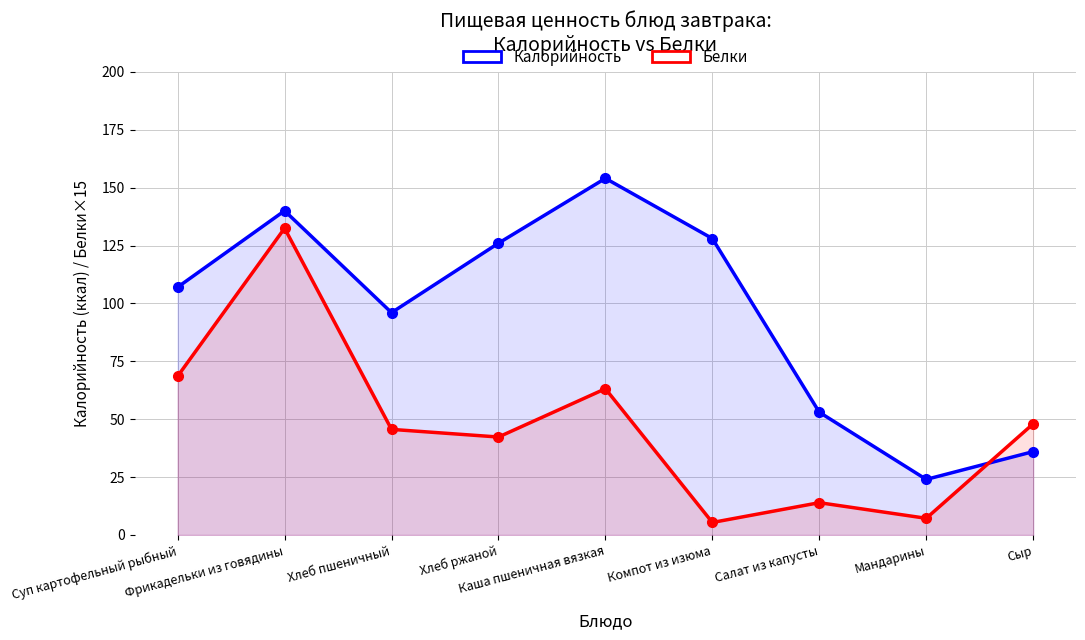

What is the average value of the Белки (×15) series?

47.4